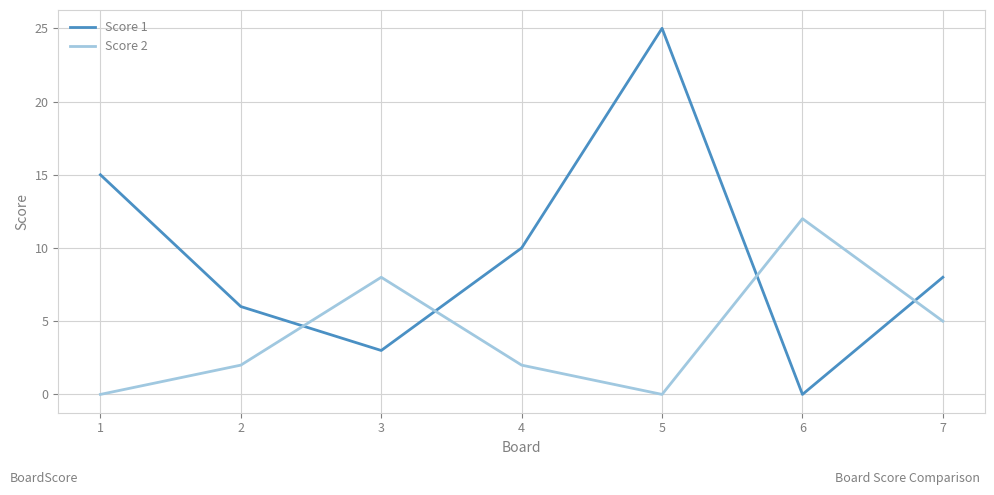

What is the difference between the highest and lowest values at 1?

15